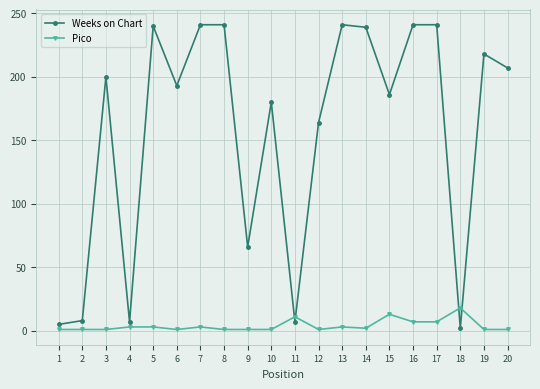

What is the difference between the maximum and minimum values in the Weeks on Chart series?

239